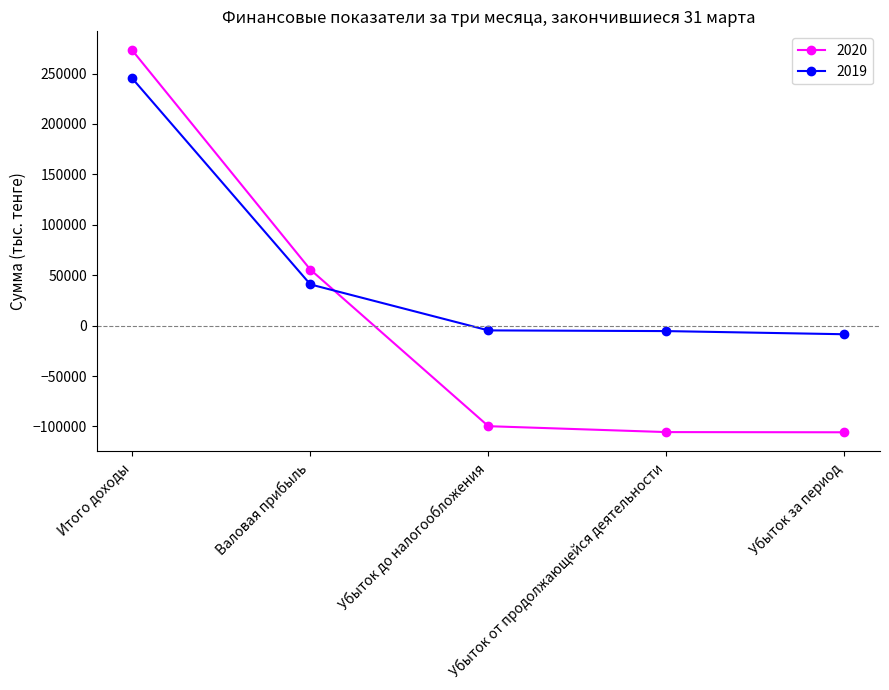

Which series has the largest range (max minus min)?

2020